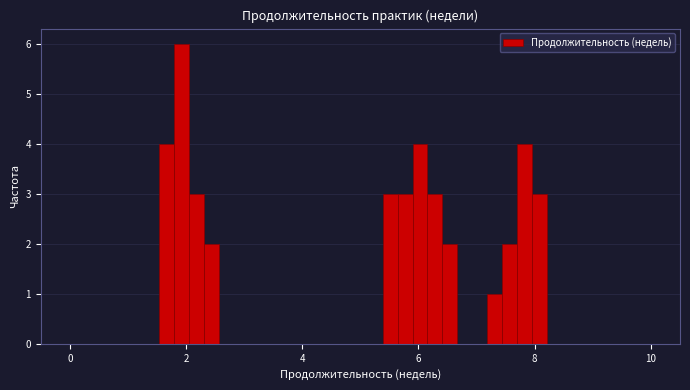

Read against the x-axis, roughly where is the centre of the tallest bar?

2.0